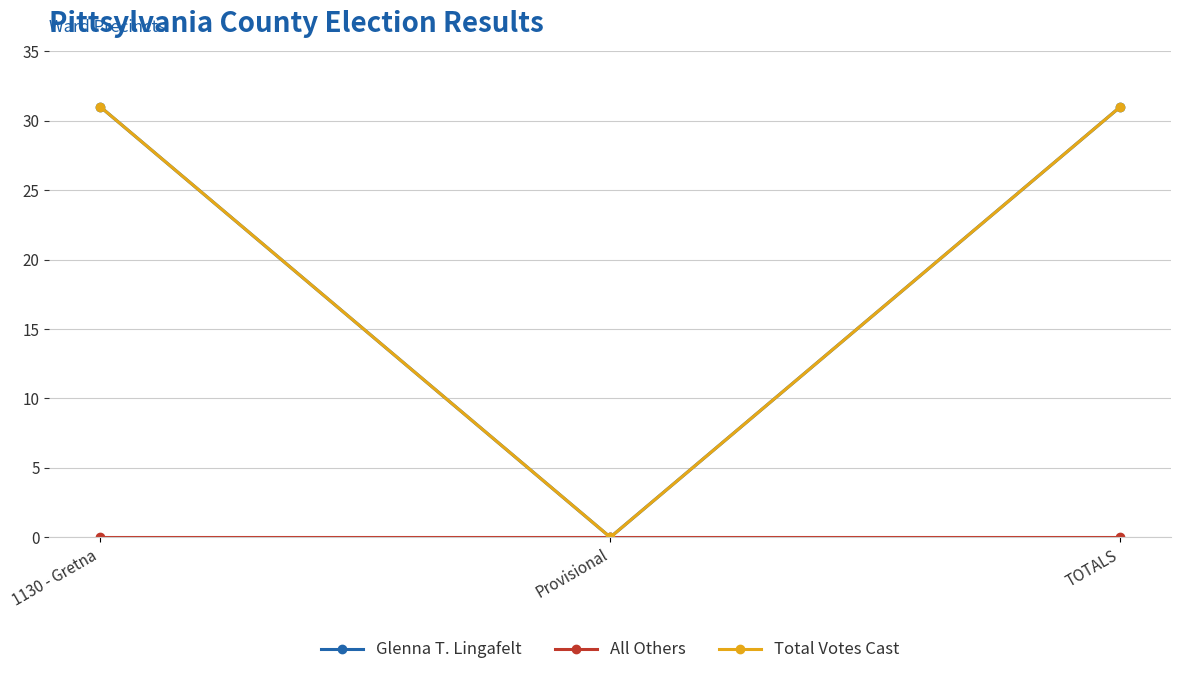

Does the chart have visible grid lines?

Yes